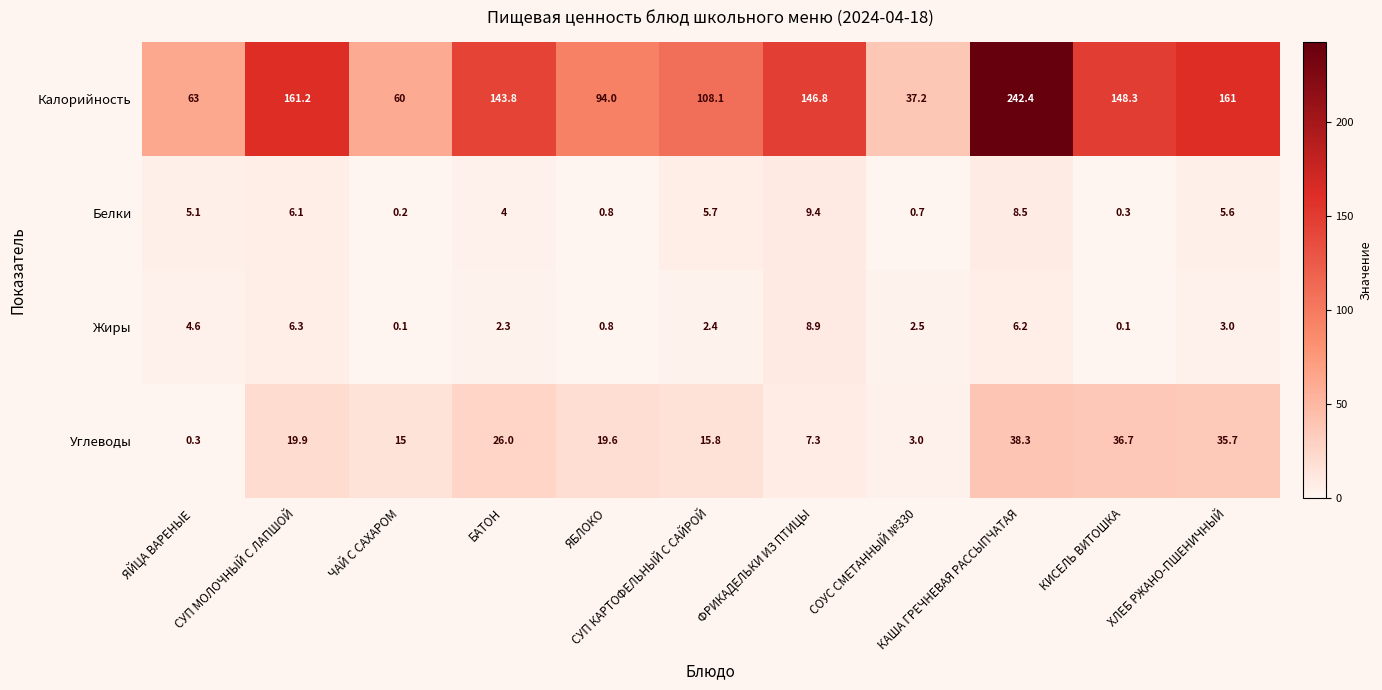

What is the minimum value for Калорийность?

37.2